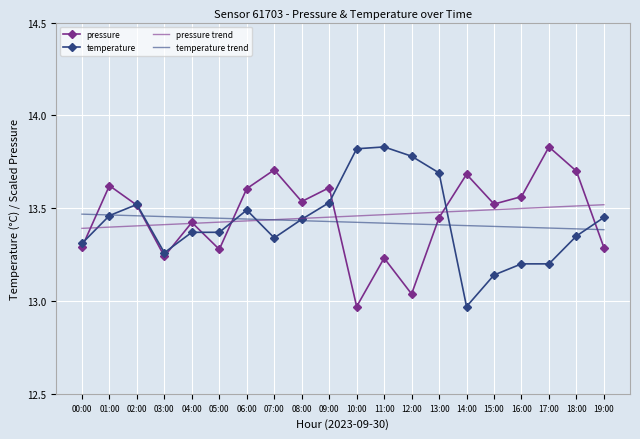

Is it true that pressure equals 13.6 at 06:00?

True